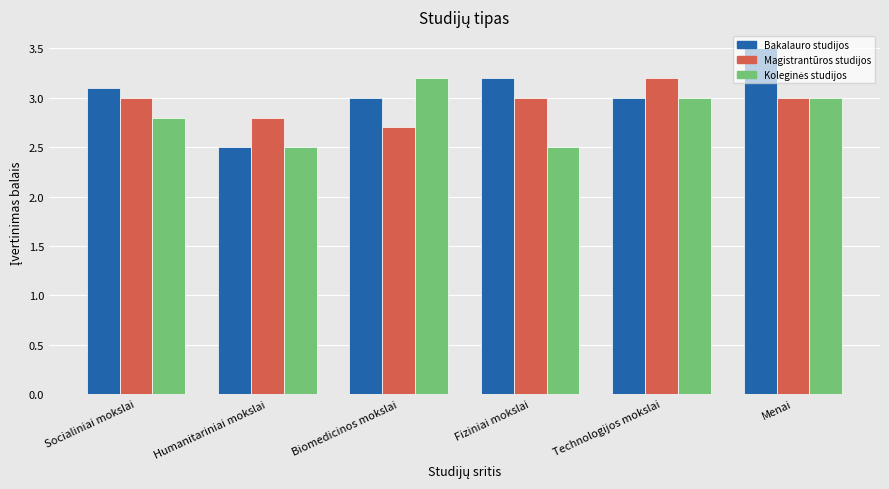

What is the sum of the Bakalauro studijos values at Humanitariniai mokslai and Menai?

6.0